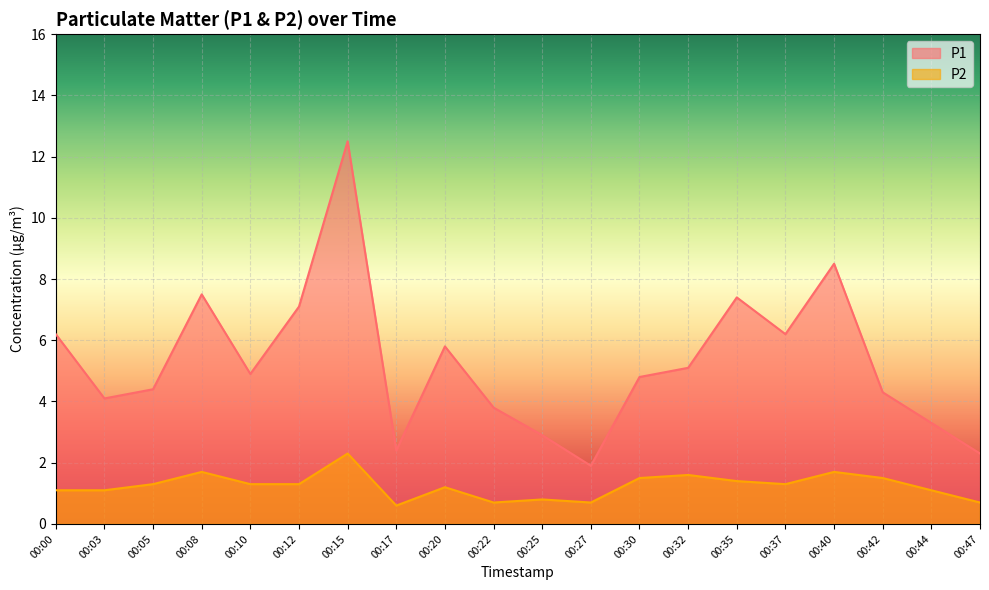

How many lines are shown in the chart?

2